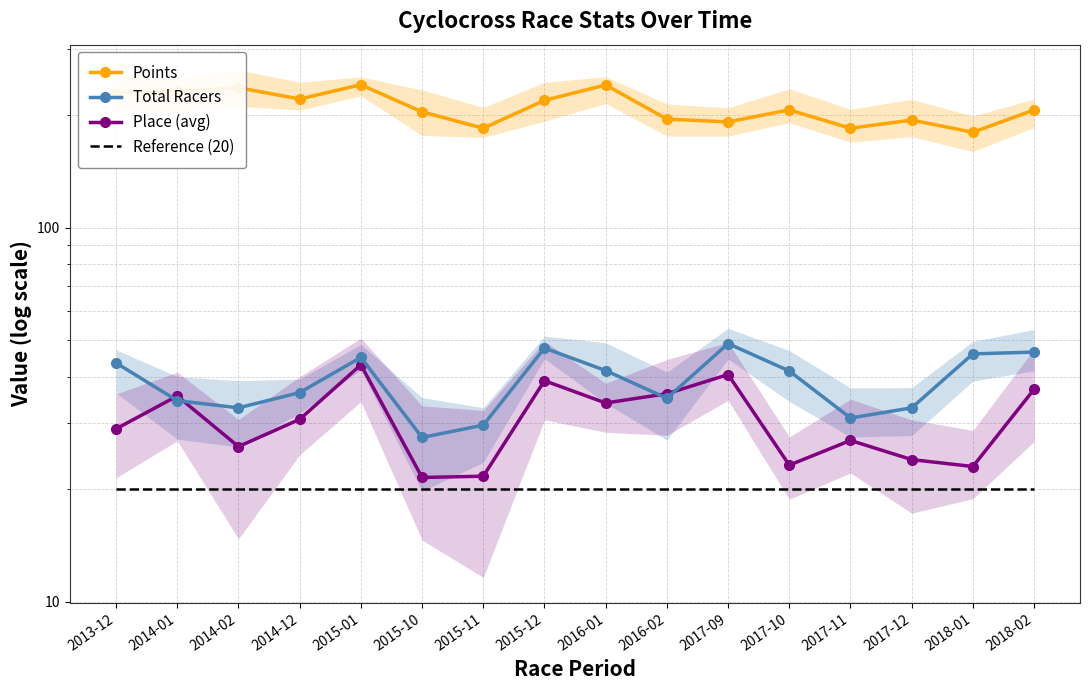

How many data points in Total Racers are less than 41?

8